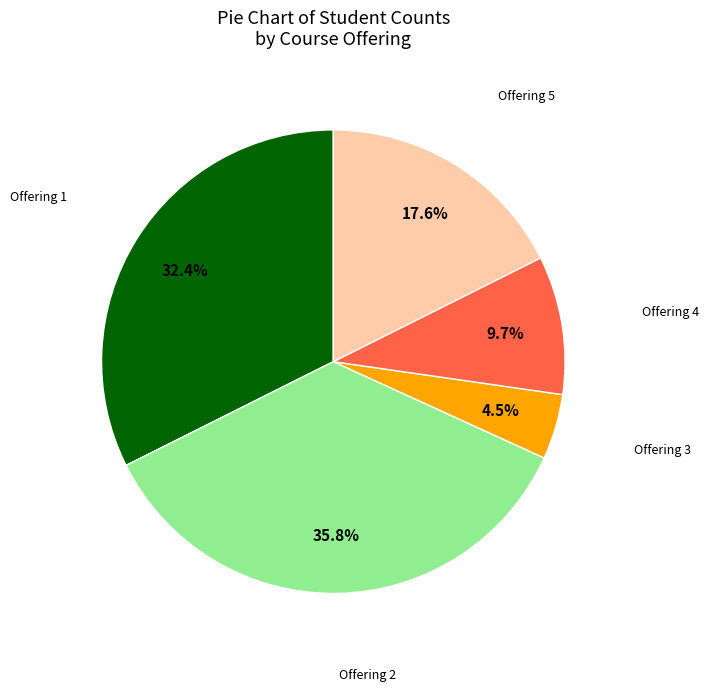

How many slices are in this pie chart?

5